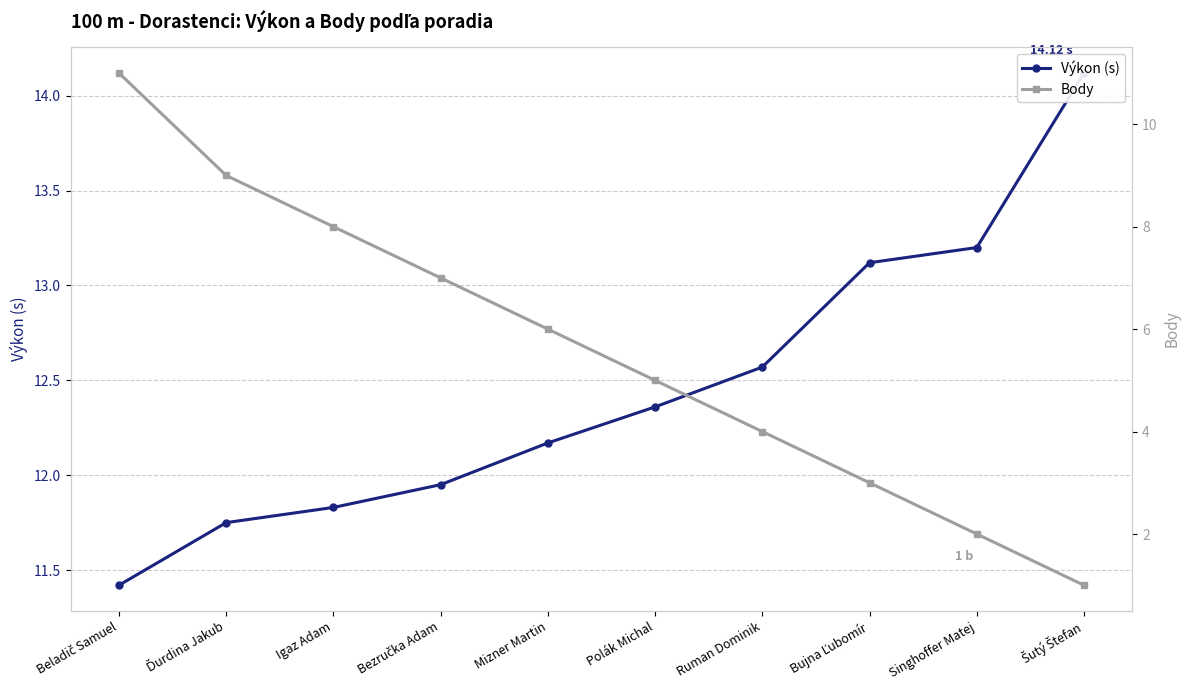

True or false: Výkon (s) and Body cross at least once.

False